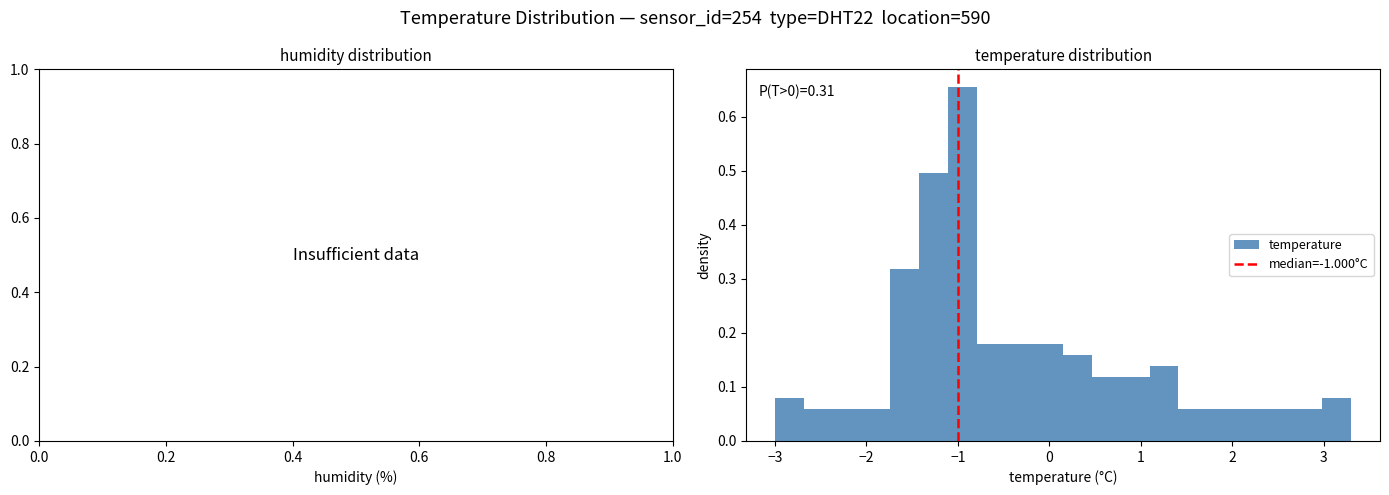

Read against the x-axis, roughly where is the centre of the tallest bar?

-1.0